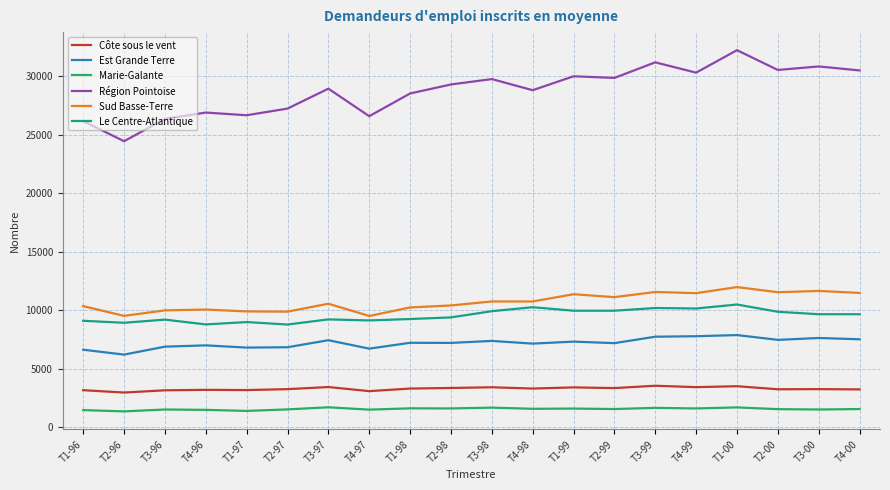

How many lines are shown in the chart?

6